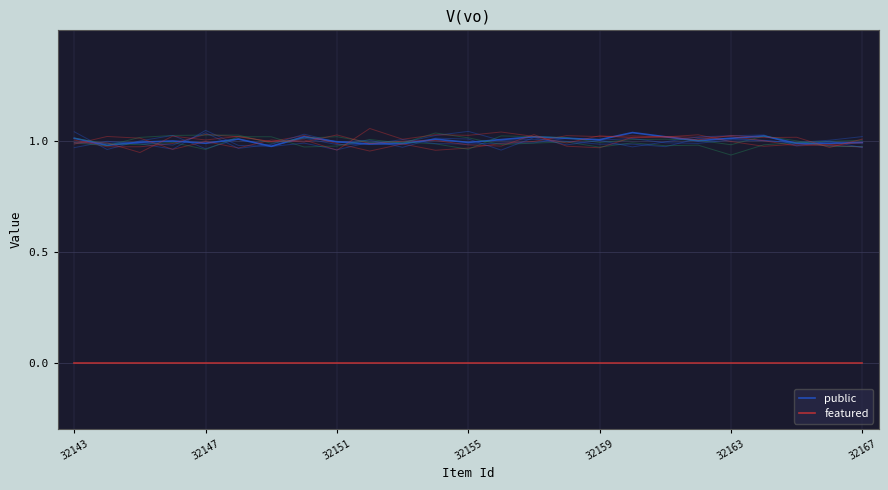

What is the difference between the highest and lowest values at 11?

1.0